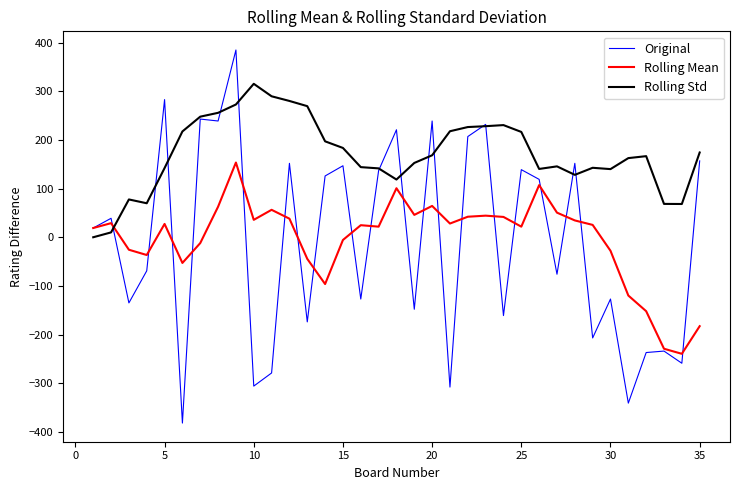

List the series in order of their peak value, highest first.

Original, Rolling Std, Rolling Mean